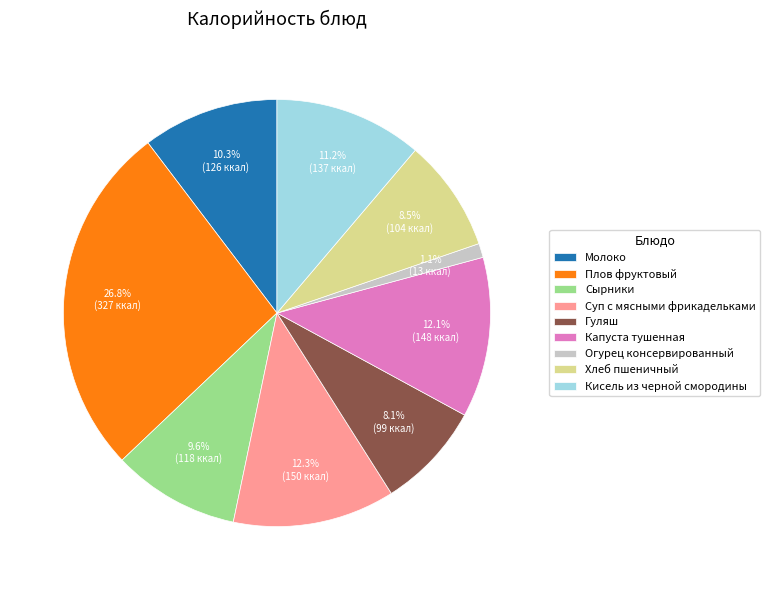

To the nearest percent, what is the average slice percentage?

11%